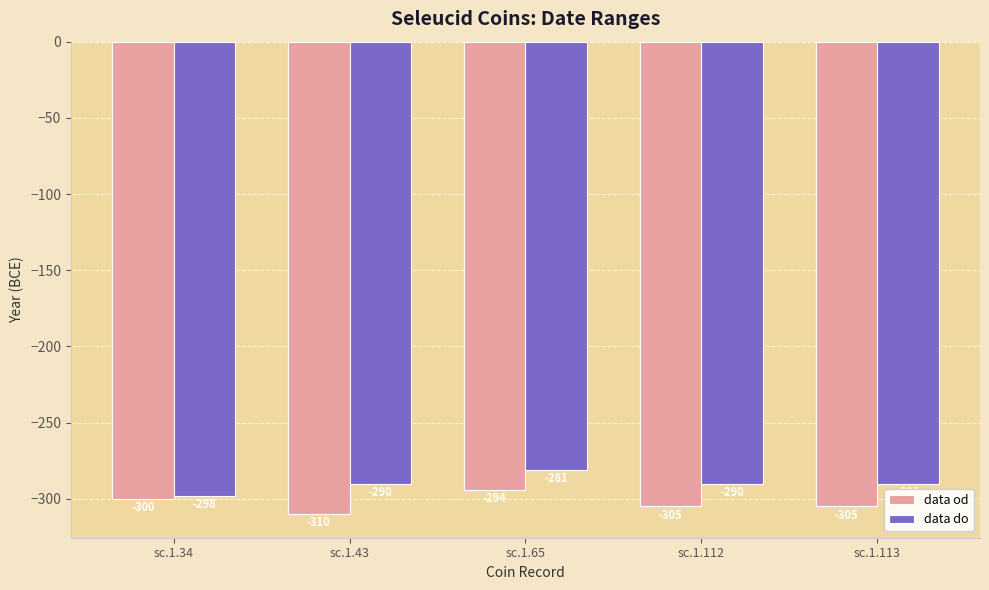

Is the value of data od at sc.1.112 greater than the value of data do at sc.1.65?

No